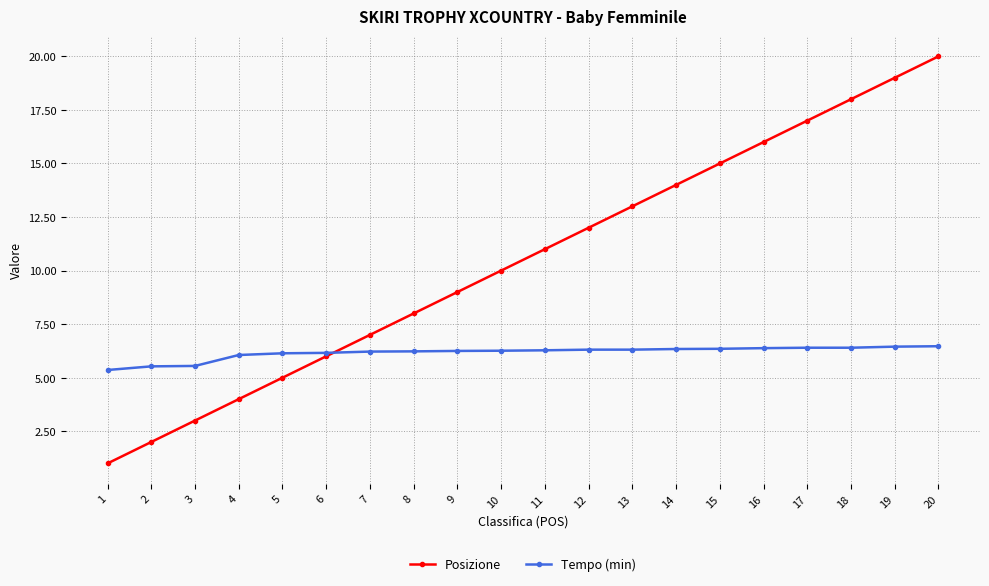

Which category has the highest value in the Posizione series?

20